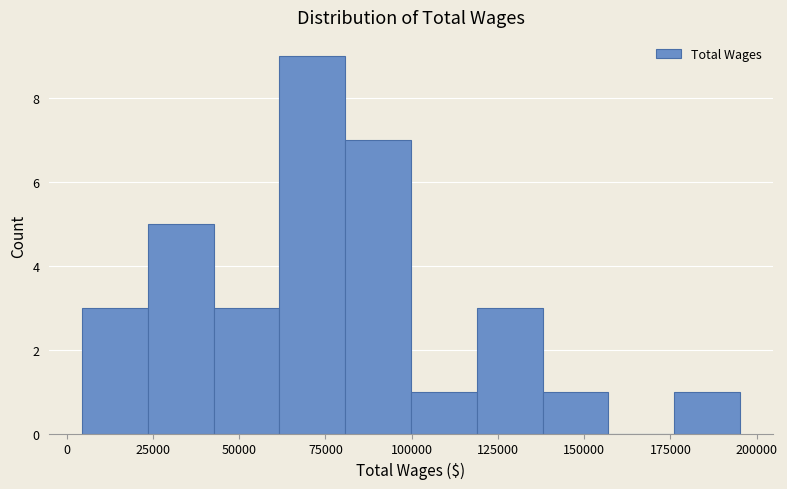

Read against the x-axis, roughly where is the centre of the tallest bar?

70000